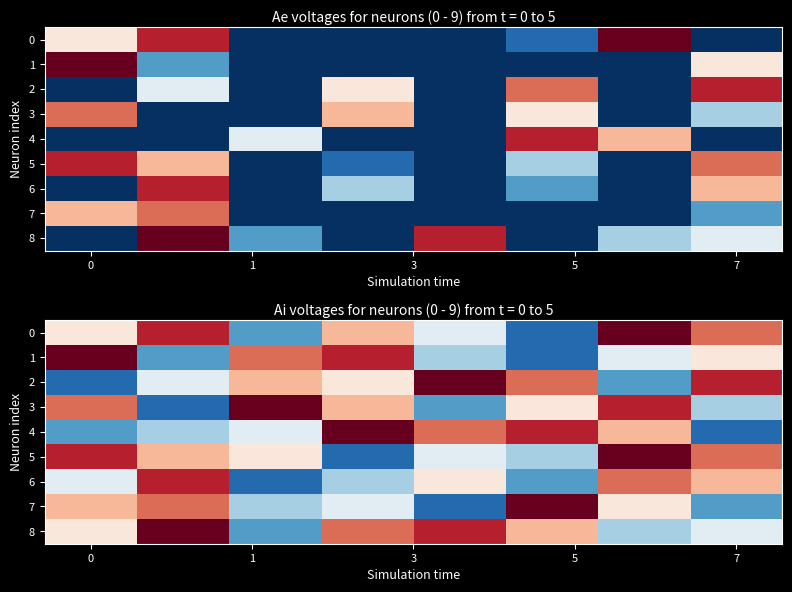

What is the greatest value displayed?

9